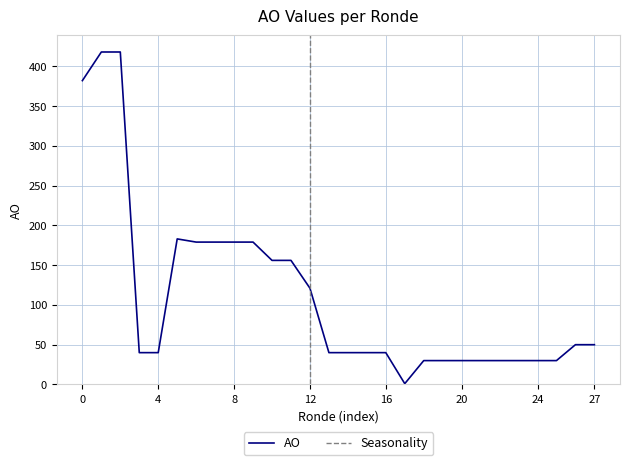

True or false: AO has a value of 121 at 12.

True